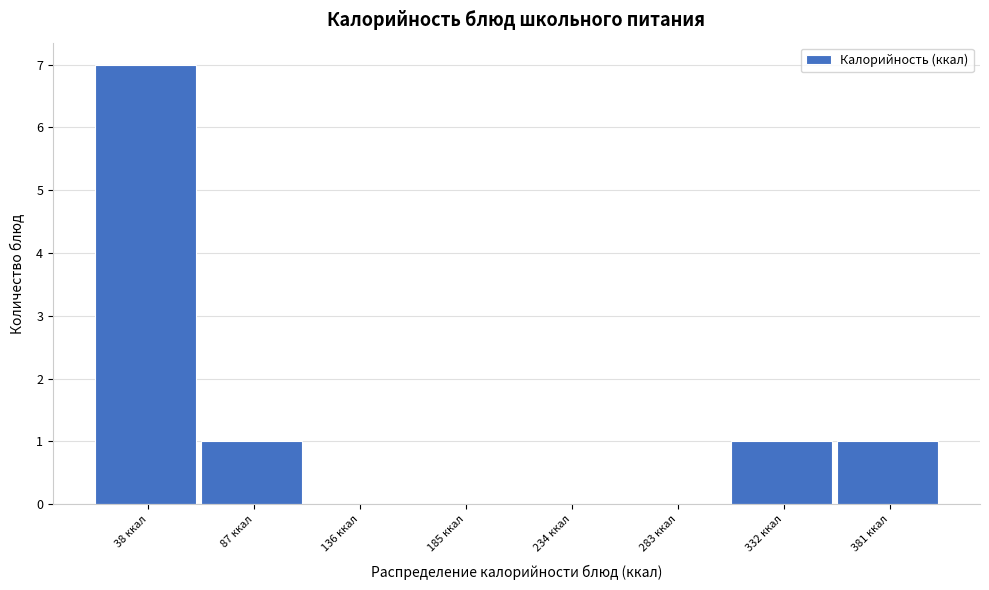

Reading left to right, list all the values displayed in this chart.

38 ккал=7	87 ккал=1	136 ккал=0	185 ккал=0	234 ккал=0	283 ккал=0	332 ккал=1	381 ккал=1